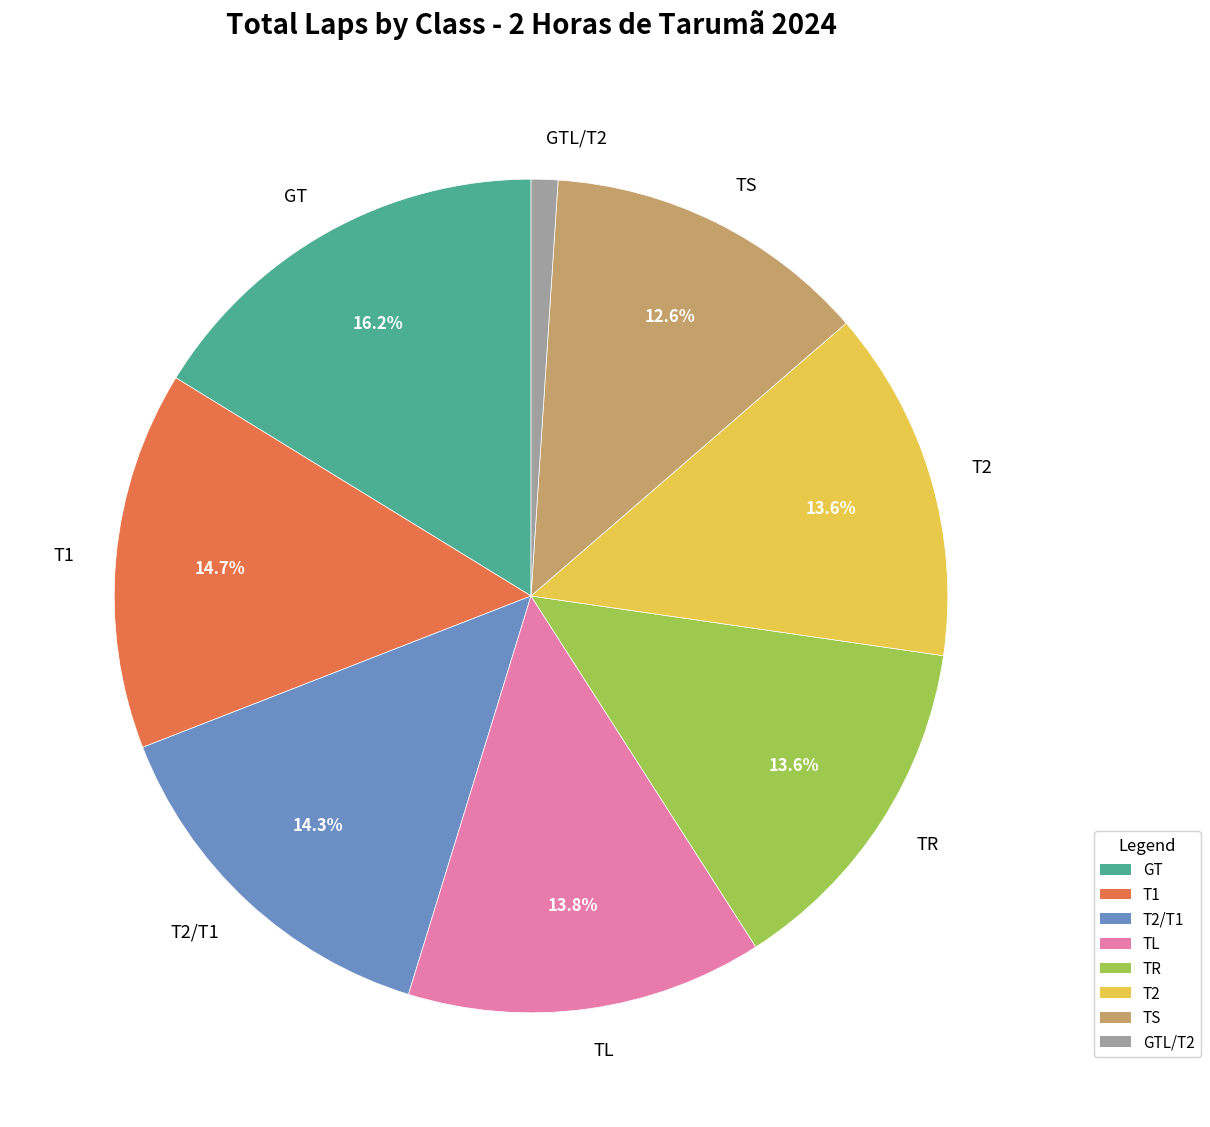

To the nearest percent, what portion does T2 represent?

14%